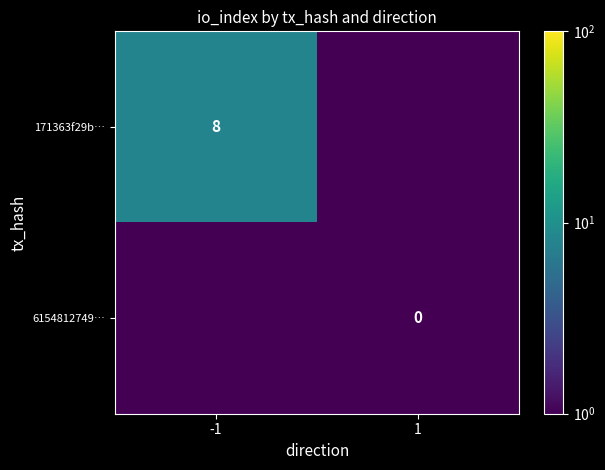

Count the number of data series in this chart.

2